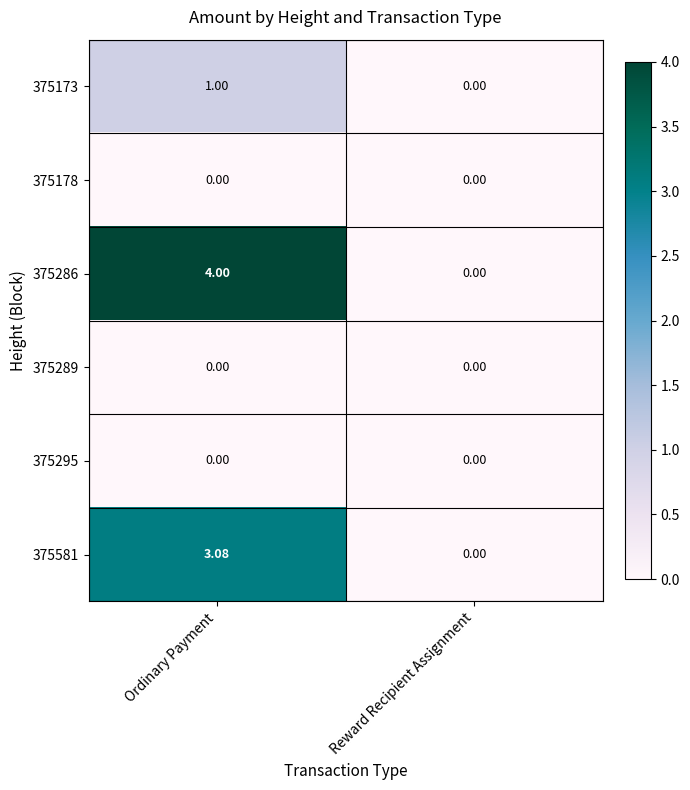

List the labels in order of 375173 value, smallest first.

Reward Recipient Assignment, Ordinary Payment